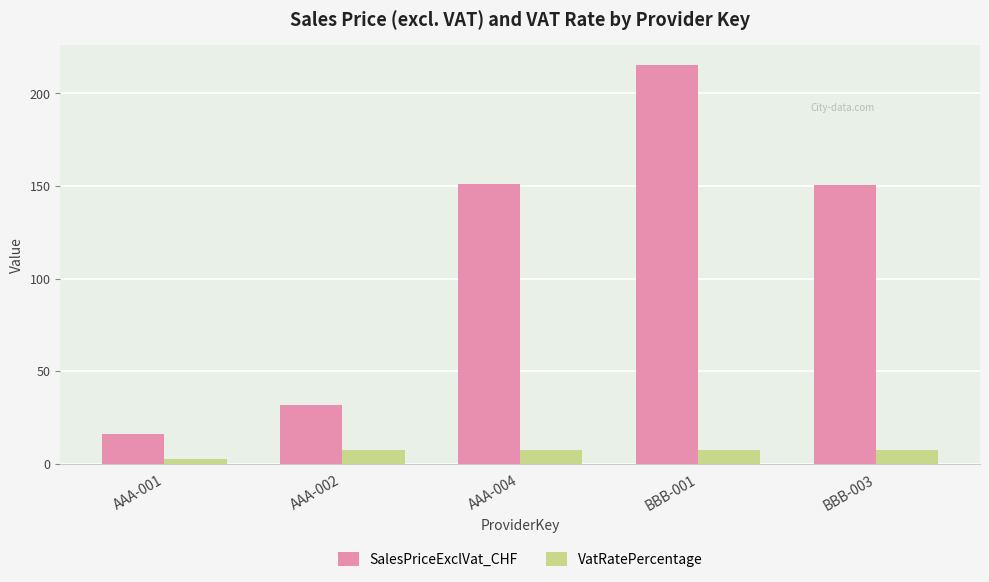

Which label corresponds to the smallest value in the chart?

AAA-001